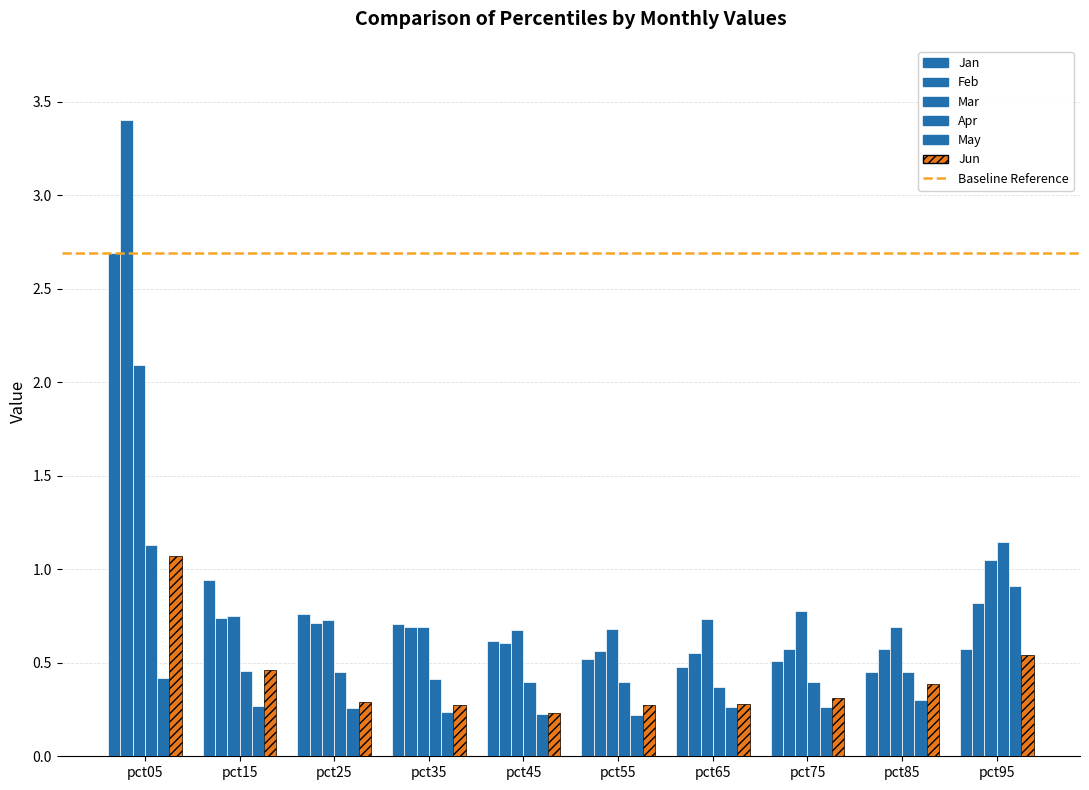

Reading right to left, transcribe all the data shown in this chart.

Jan: pct95=0.6	pct85=0.5	pct75=0.5	pct65=0.5	pct55=0.5	pct45=0.6	pct35=0.7	pct25=0.8	pct15=0.9	pct05=2.7
Feb: pct95=0.8	pct85=0.6	pct75=0.6	pct65=0.6	pct55=0.6	pct45=0.6	pct35=0.7	pct25=0.7	pct15=0.7	pct05=3.4
Mar: pct95=1.1	pct85=0.7	pct75=0.8	pct65=0.7	pct55=0.7	pct45=0.7	pct35=0.7	pct25=0.7	pct15=0.8	pct05=2.1
Apr: pct95=1.1	pct85=0.4	pct75=0.4	pct65=0.4	pct55=0.4	pct45=0.4	pct35=0.4	pct25=0.4	pct15=0.5	pct05=1.1
May: pct95=0.9	pct85=0.3	pct75=0.3	pct65=0.3	pct55=0.2	pct45=0.2	pct35=0.2	pct25=0.3	pct15=0.3	pct05=0.4
Jun: pct95=0.5	pct85=0.4	pct75=0.3	pct65=0.3	pct55=0.3	pct45=0.2	pct35=0.3	pct25=0.3	pct15=0.5	pct05=1.1